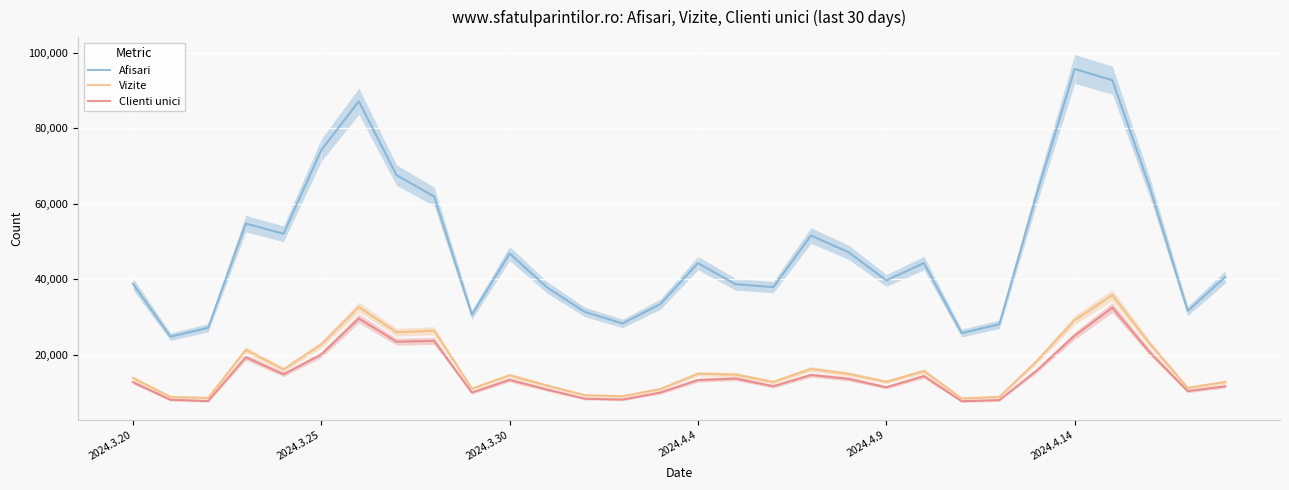

Is the value of Vizite at 2024.4.14 greater than the value of Clienti unici at 2024.4.14?

Yes